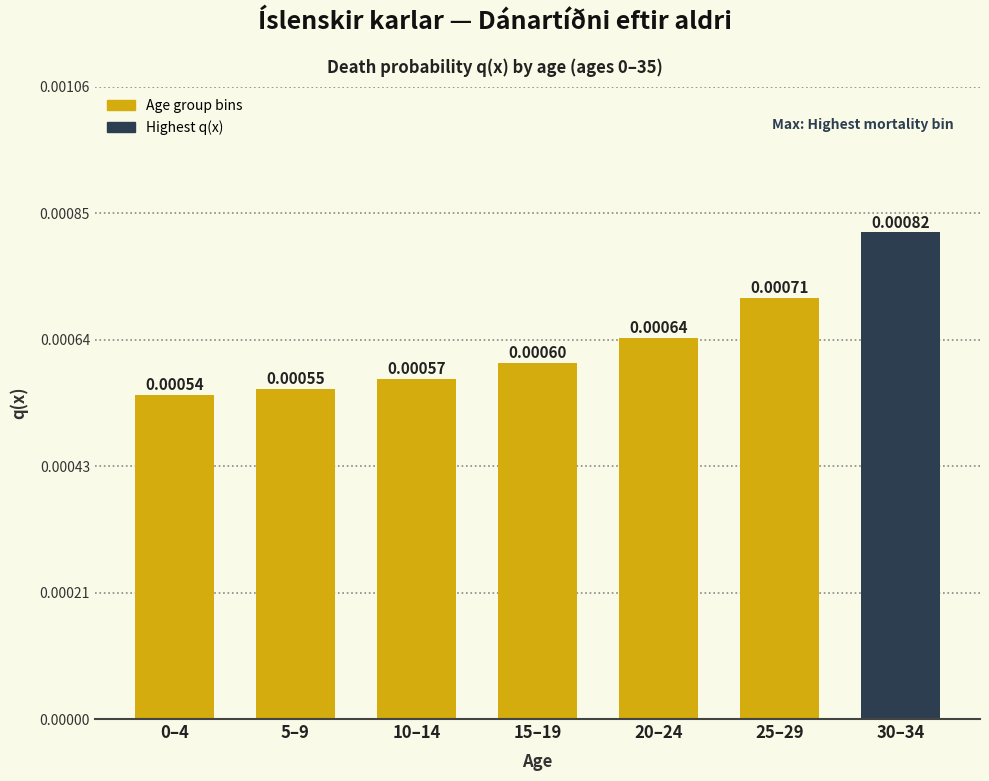

Between 0–4 and 10–14, which is larger?

10–14